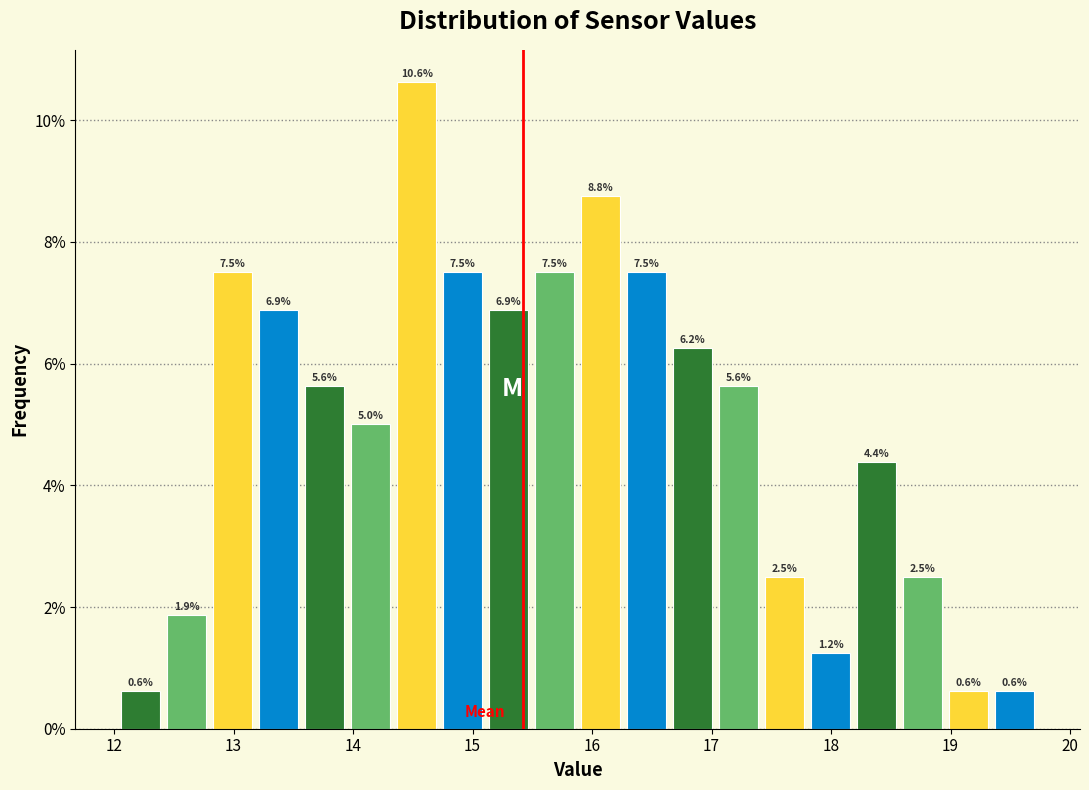

Around what value on the x-axis is the tallest bar? Give the approximate position of its centre, as read against the axis.

14.5